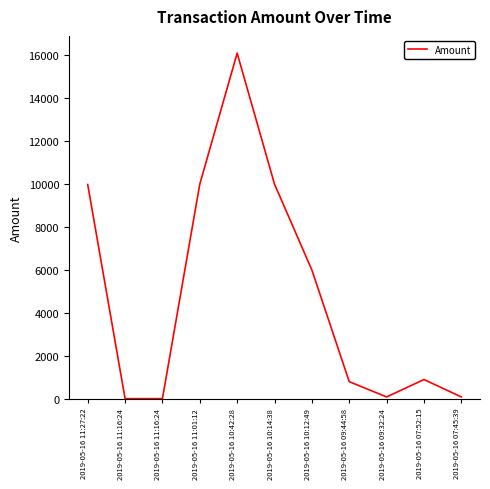

What is the value of the 5th point from the left?

16097.0